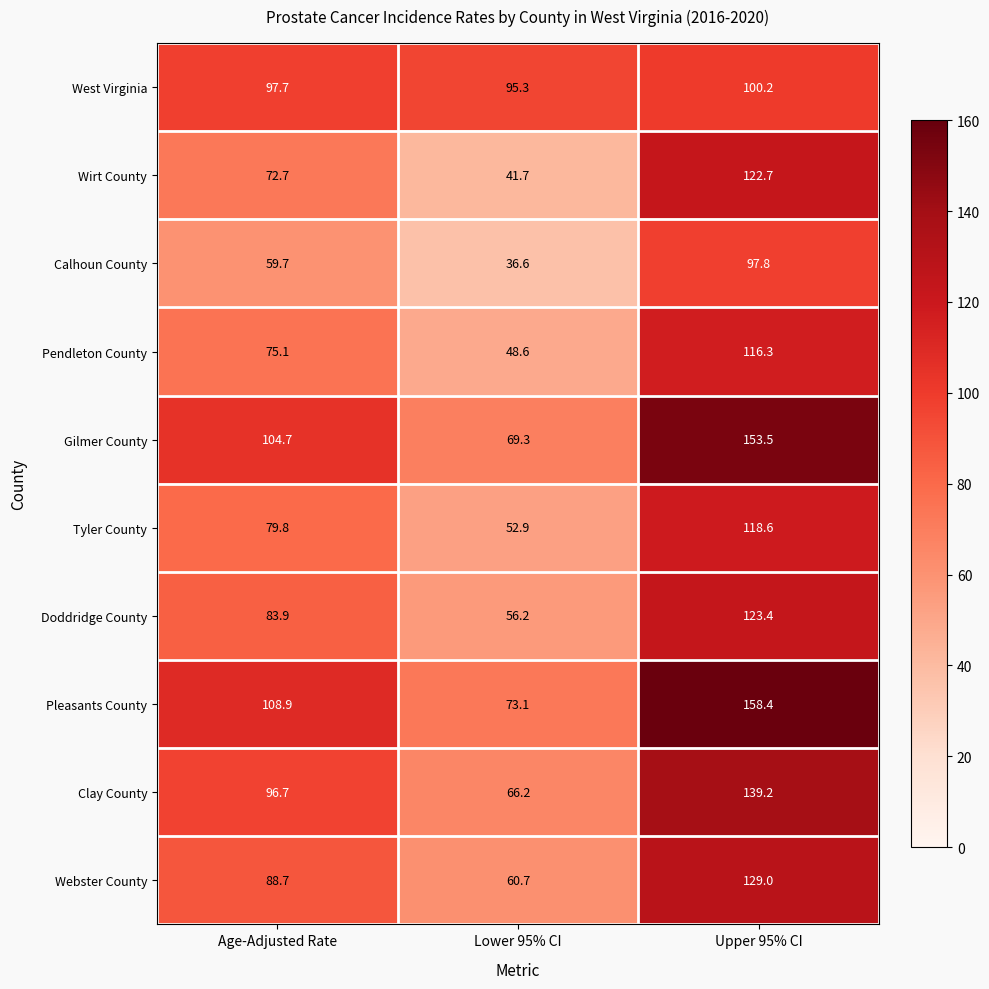

What is the total value across all series at Age-Adjusted Rate?

867.9